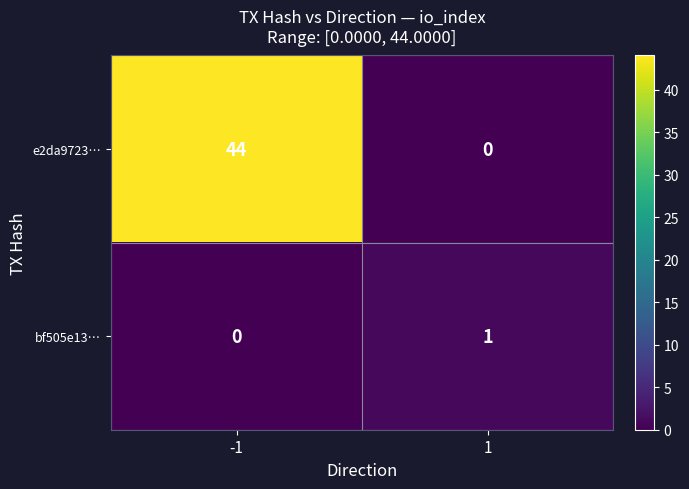

What is the difference between the maximum and minimum values in the e2da9723… series?

44